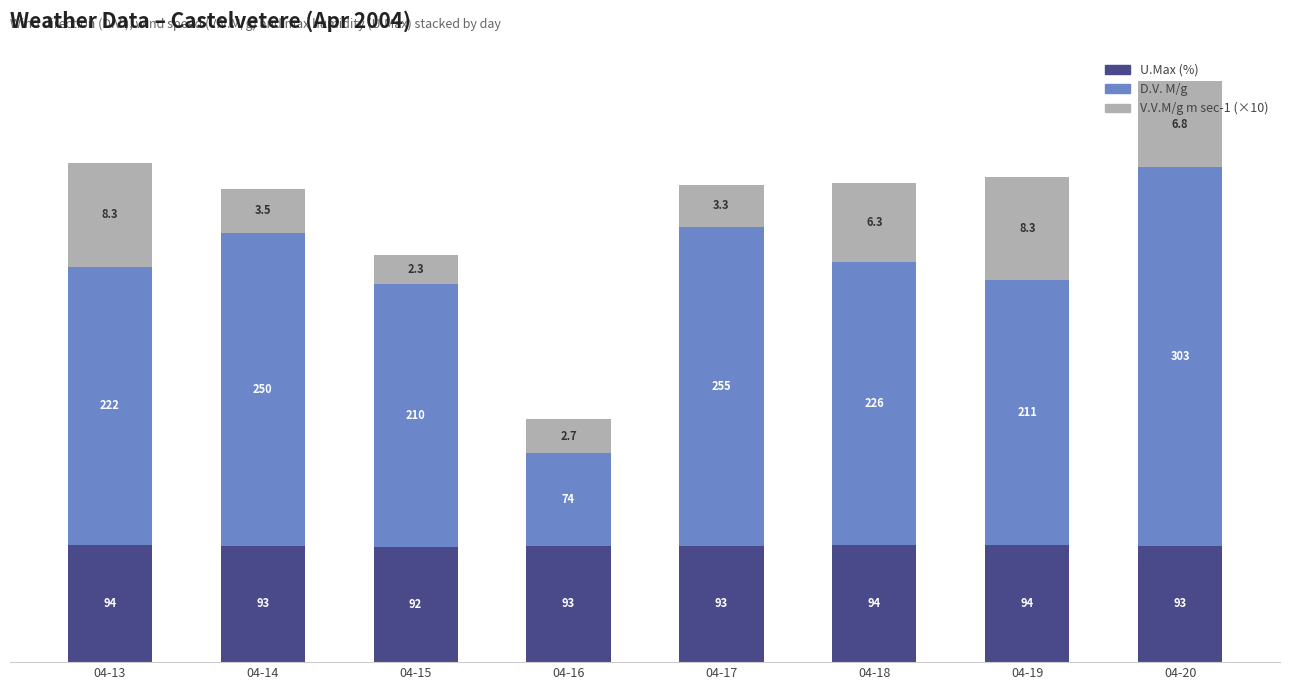

Where does the U.Max (%) series first go above 93?

04-13